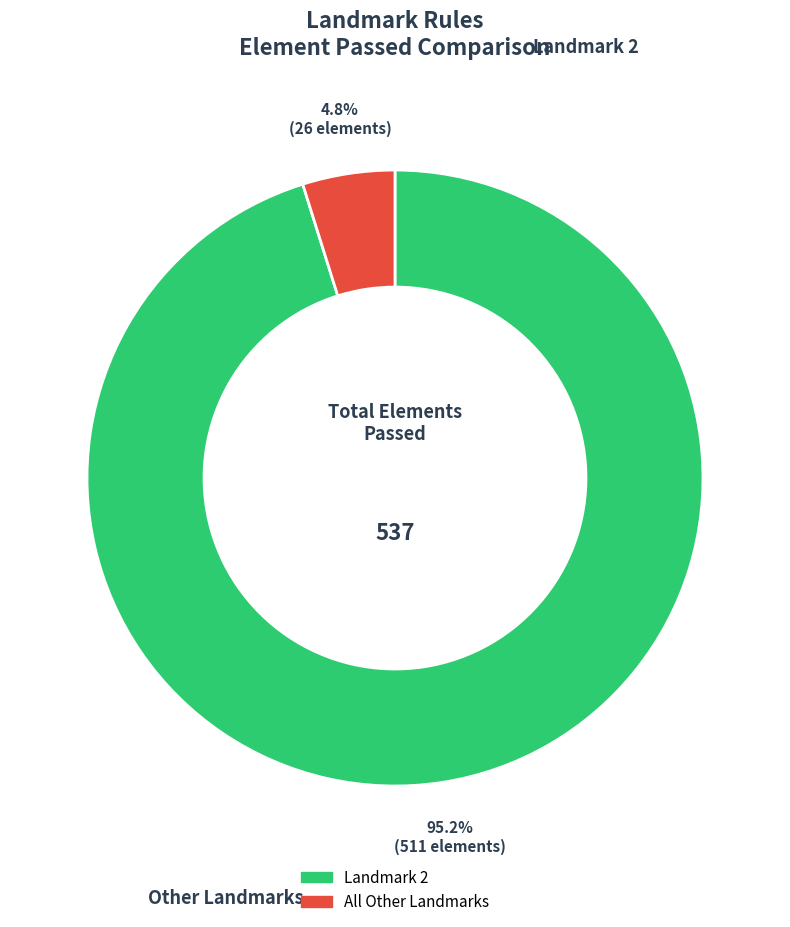

Is there any slice that represents more than half of the pie?

Yes